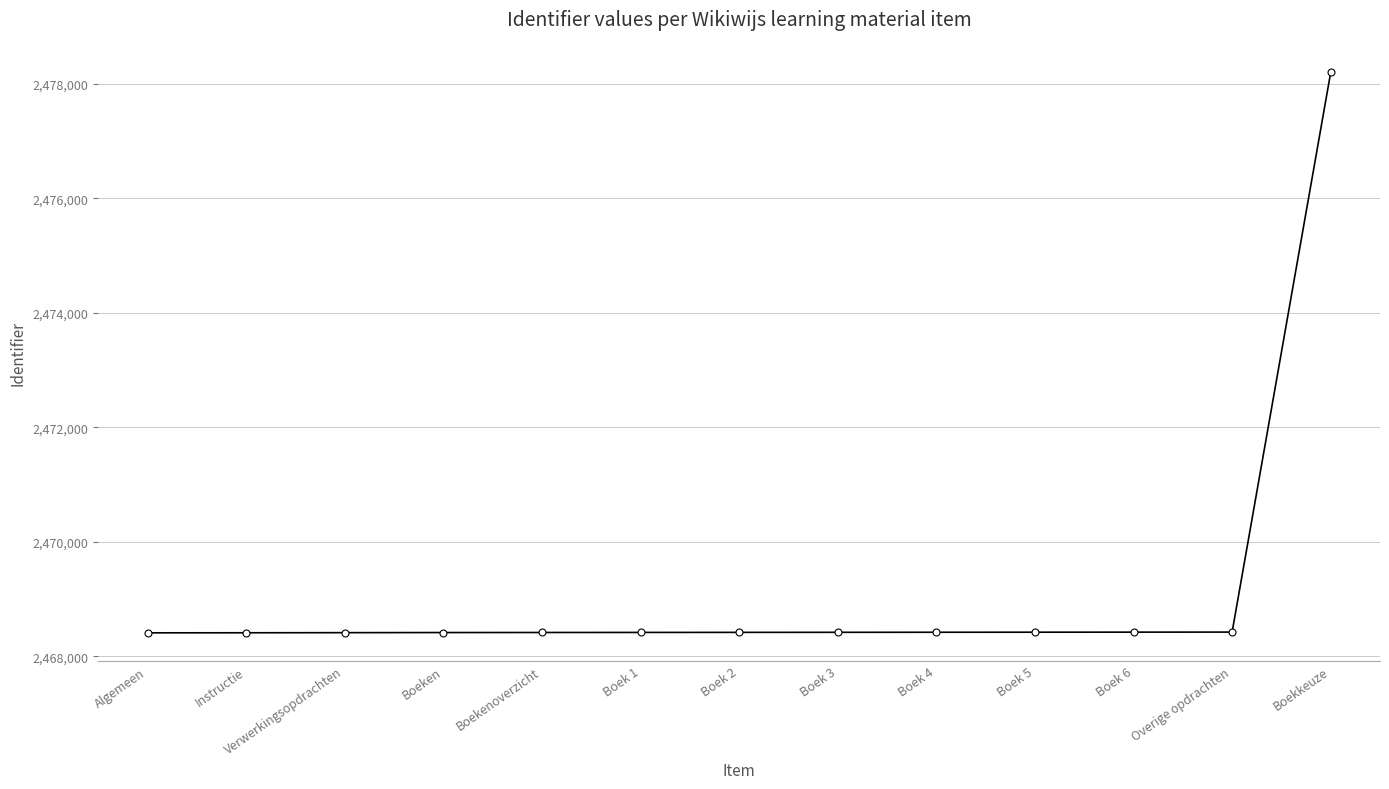

Which category has the highest value across all series?

Boekkeuze